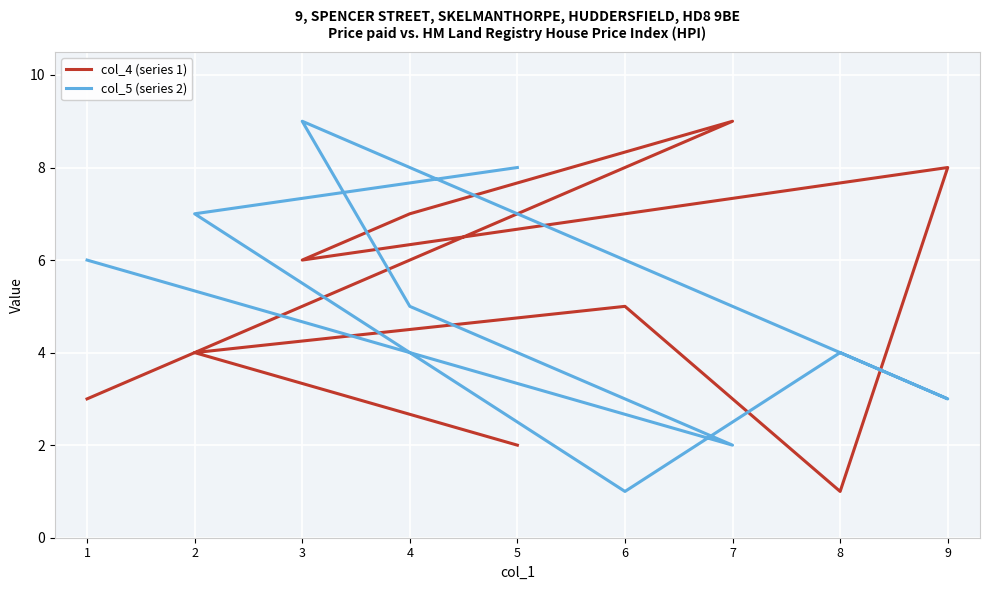

Reading right to left, extract all data points from this chart.

col_4 (series 1): 2	4	5	1	8	6	7	9	3
col_5 (series 2): 8	7	1	4	3	9	5	2	6